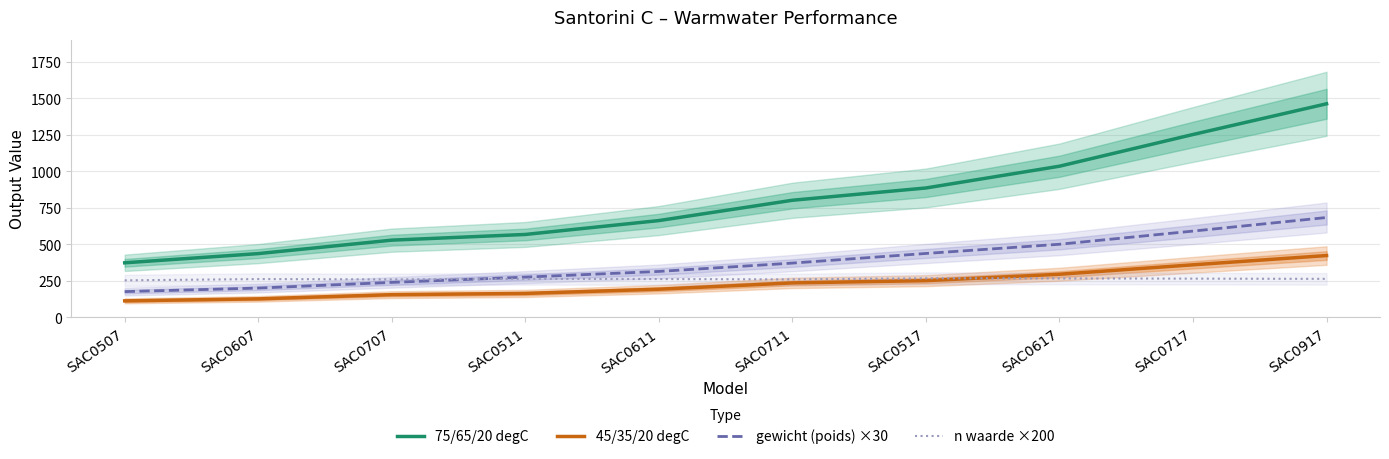

Which series ends up on top after the final intersection of n waarde ×200 and gewicht (poids) ×30?

gewicht (poids) ×30